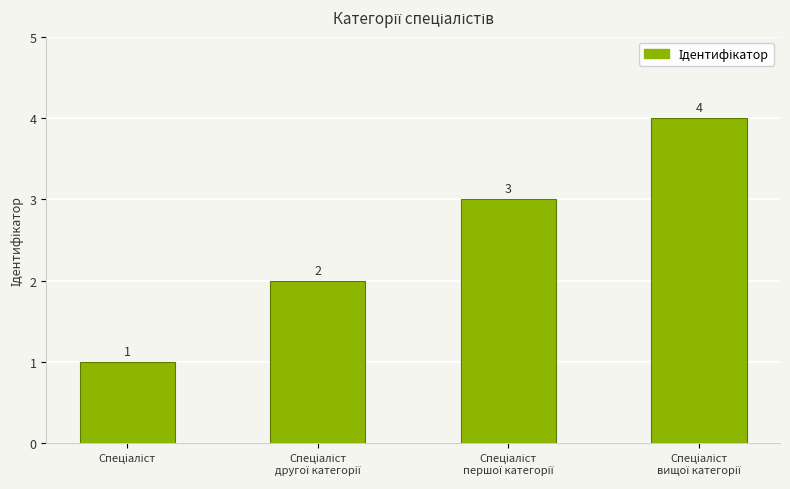

What is the greatest value displayed?

4